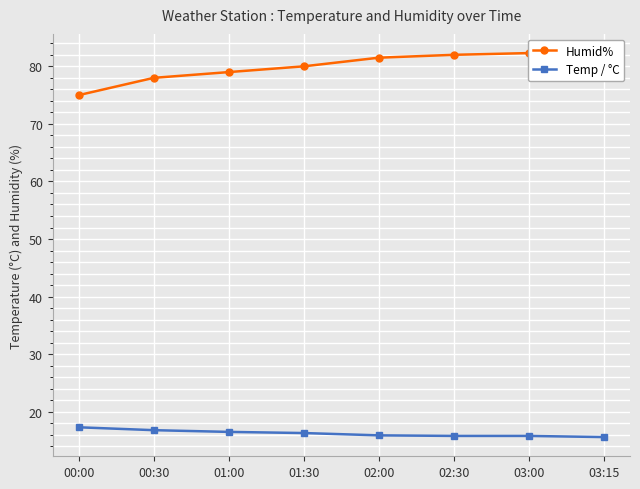

What is the difference between the Temp / °C values at 03:15 and 00:00?

1.7